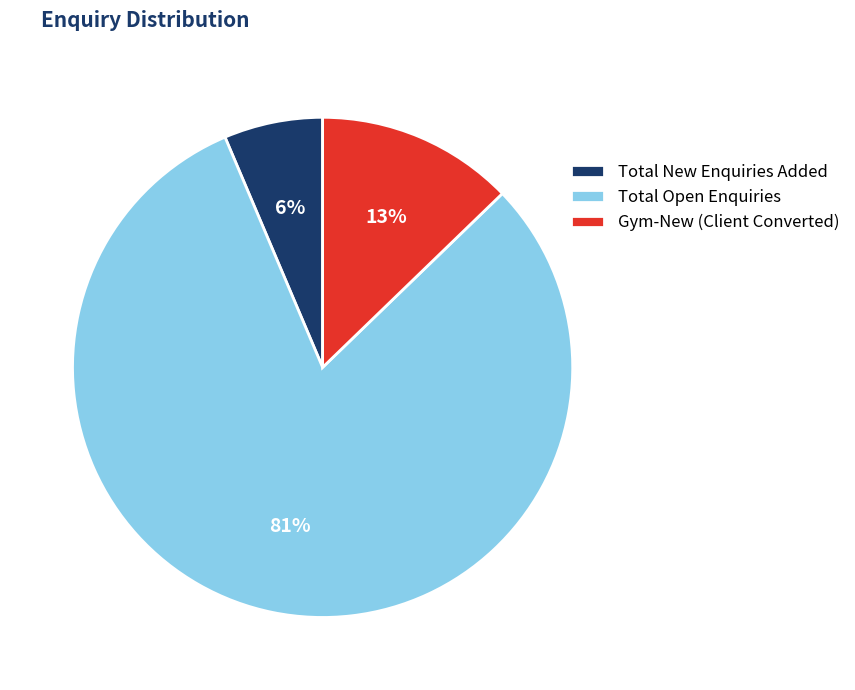

Is it true that Total New Enquiries Added is 6% of the pie?

True